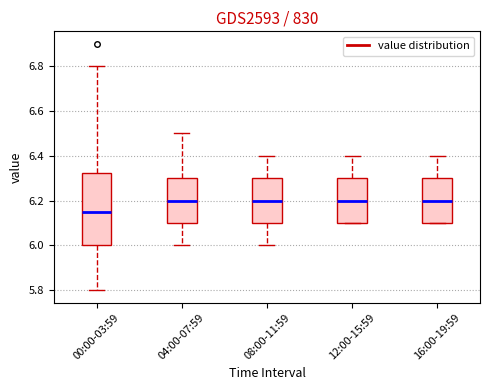

Reading left to right, transcribe this box plot: for each box, give where its median line is, the range the box spans, and where its two whiskers end, as read against the y-axis. The values are not printed on the chart, so give them approximately, as read against the axis.

00:00-03:59: median 6.16, box 6.00 to 6.32, whiskers 5.80 to 6.80
04:00-07:59: median 6.20, box 6.10 to 6.30, whiskers 6.00 to 6.50
08:00-11:59: median 6.20, box 6.10 to 6.30, whiskers 6.00 to 6.40
12:00-15:59: median 6.20, box 6.10 to 6.30, whiskers 6.10 to 6.40
16:00-19:59: median 6.20, box 6.10 to 6.30, whiskers 6.10 to 6.40